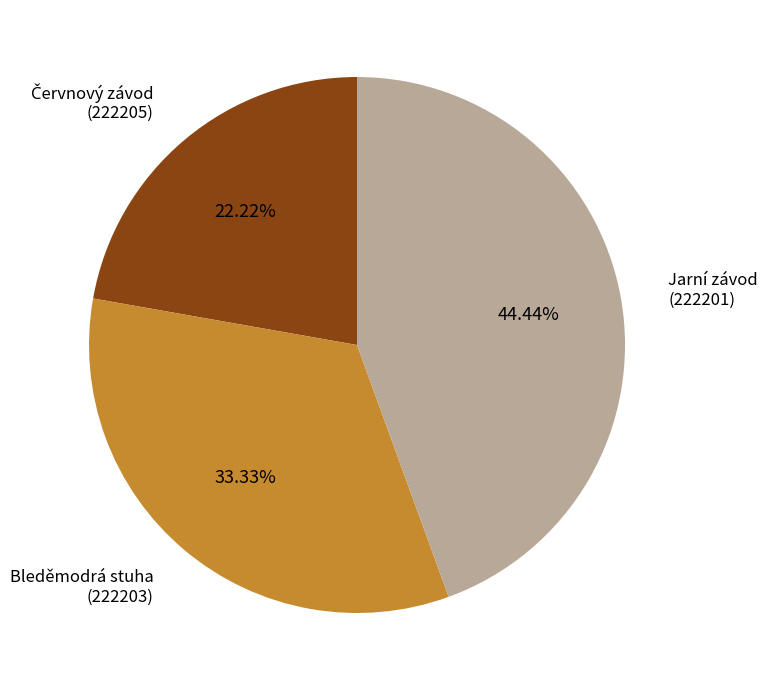

Is there any slice that represents more than half of the pie?

No